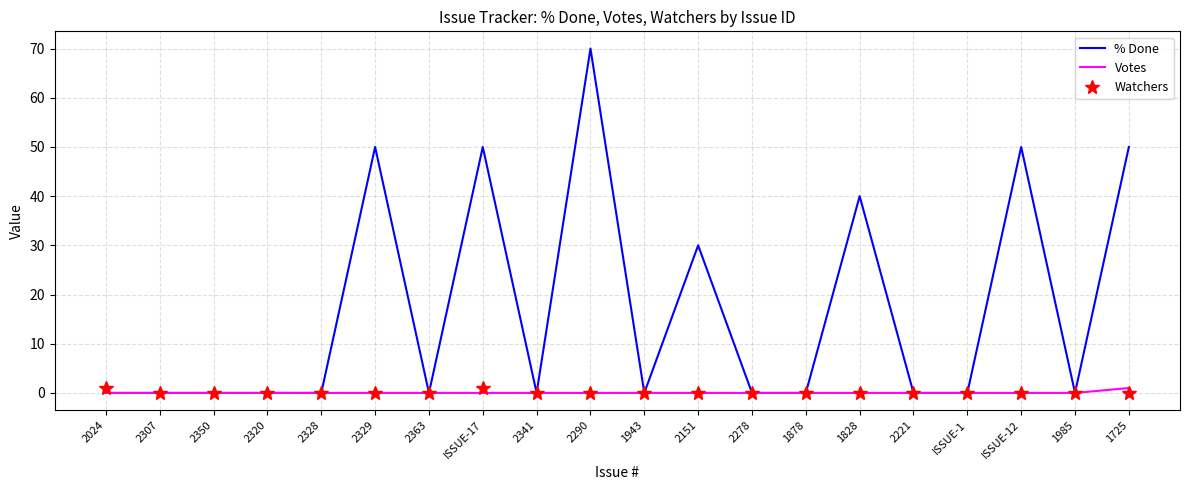

Reading right to left, what are all the values shown in this chart?

% Done: 1725=50	1985=0	ISSUE-12=50	ISSUE-1=0	2221=0	1828=40	1878=0	2278=0	2151=30	1943=0	2290=70	2341=0	ISSUE-17=50	2363=0	2329=50	2328=0	2320=0	2350=0	2307=0	2024=0
Votes: 1725=1	1985=0	ISSUE-12=0	ISSUE-1=0	2221=0	1828=0	1878=0	2278=0	2151=0	1943=0	2290=0	2341=0	ISSUE-17=0	2363=0	2329=0	2328=0	2320=0	2350=0	2307=0	2024=0
Watchers: 1725=0	1985=0	ISSUE-12=0	ISSUE-1=0	2221=0	1828=0	1878=0	2278=0	2151=0	1943=0	2290=0	2341=0	ISSUE-17=1	2363=0	2329=0	2328=0	2320=0	2350=0	2307=0	2024=1